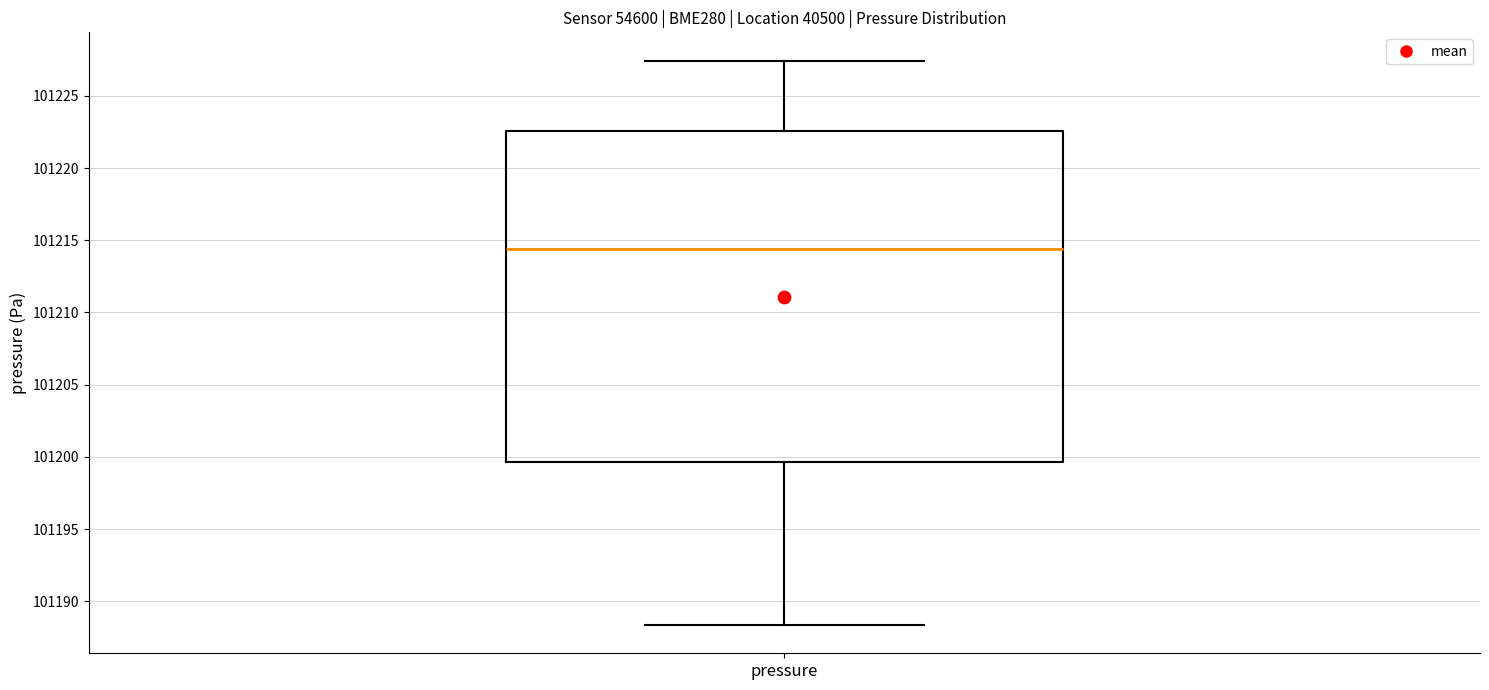

Where is the lower edge of the box for pressure on the y-axis? The values are not printed on the chart, so give them approximately, as read against the axis.

101199.5